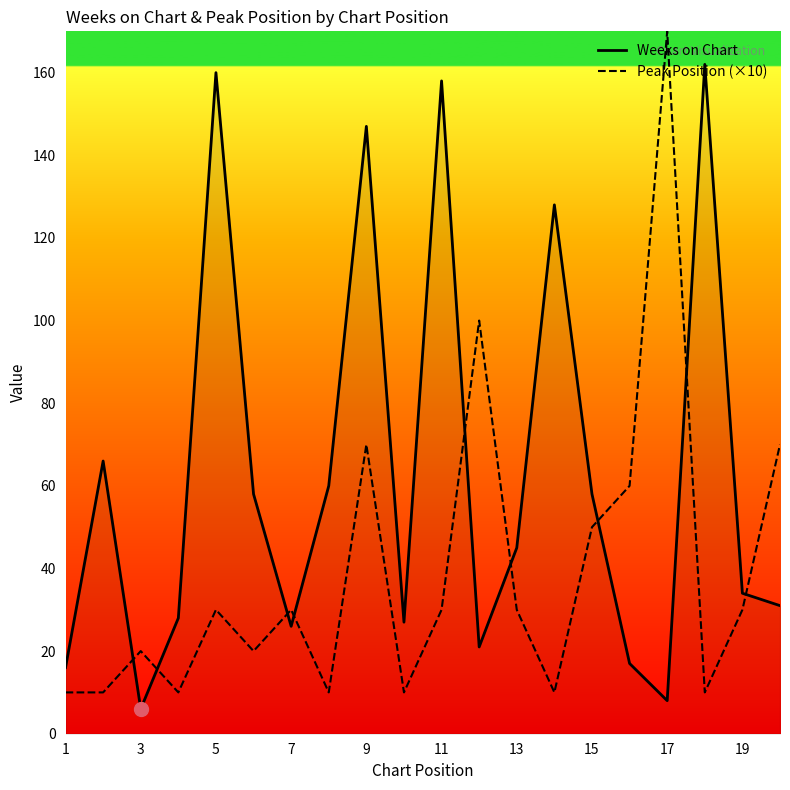

What is the difference between the Weeks on Chart values at 15 and 19?

24